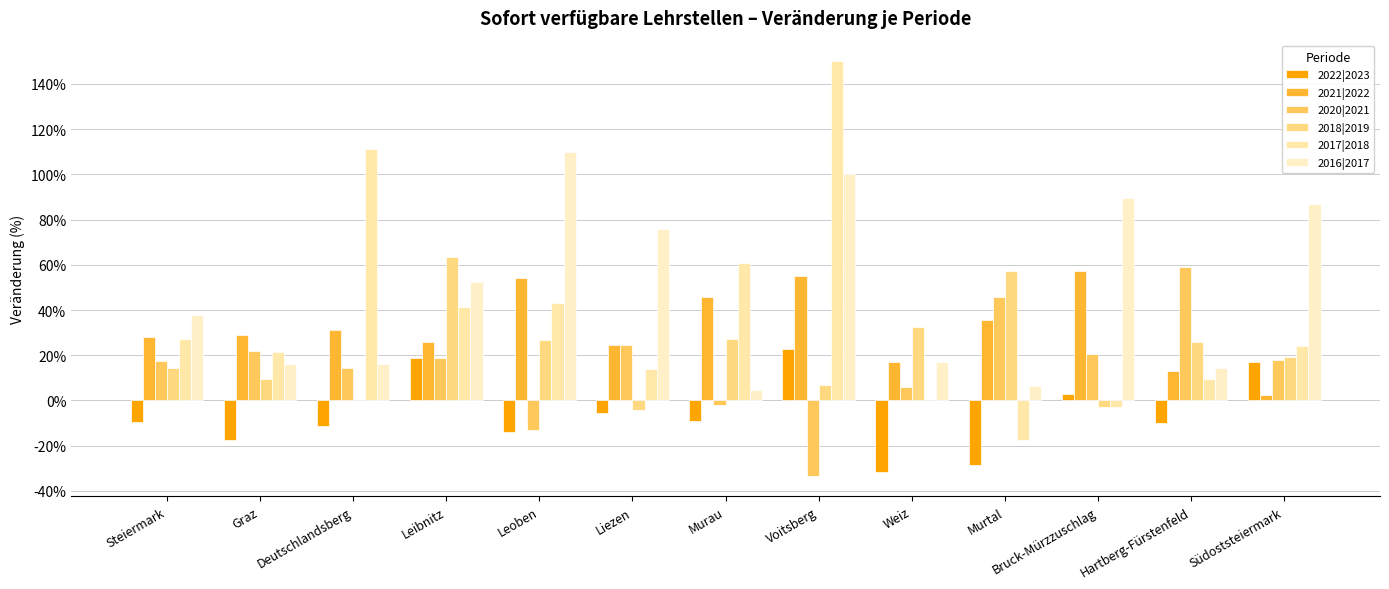

Reading right to left, what are all the values shown in this chart?

2022|2023: Südoststeiermark=16.8	Hartberg-Fürstenfeld=-10.0	Bruck-Mürzzuschlag=2.7	Murtal=-28.6	Weiz=-31.7	Voitsberg=22.6	Murau=-9.0	Liezen=-5.6	Leoben=-14.1	Leibnitz=19.0	Deutschlandsberg=-11.4	Graz=-17.6	Steiermark=-9.5
2021|2022: Südoststeiermark=2.2	Hartberg-Fürstenfeld=12.9	Bruck-Mürzzuschlag=57.4	Murtal=35.8	Weiz=17.1	Voitsberg=55.0	Murau=45.7	Liezen=24.7	Leoben=54.3	Leibnitz=26.0	Deutschlandsberg=31.0	Graz=28.8	Steiermark=28.2
2020|2021: Südoststeiermark=17.7	Hartberg-Fürstenfeld=59.0	Bruck-Mürzzuschlag=20.5	Murtal=45.7	Weiz=6.1	Voitsberg=-33.3	Murau=-2.1	Liezen=24.4	Leoben=-13.2	Leibnitz=19.0	Deutschlandsberg=14.5	Graz=21.8	Steiermark=17.4
2018|2019: Südoststeiermark=19.3	Hartberg-Fürstenfeld=25.7	Bruck-Mürzzuschlag=-2.9	Murtal=57.1	Weiz=32.4	Voitsberg=6.7	Murau=27.0	Liezen=-4.0	Leoben=26.7	Leibnitz=63.4	Deutschlandsberg=0.0	Graz=9.5	Steiermark=14.2
2017|2018: Südoststeiermark=23.9	Hartberg-Fürstenfeld=9.4	Bruck-Mürzzuschlag=-2.8	Murtal=-17.6	Weiz=0.0	Voitsberg=150.0	Murau=60.9	Liezen=13.8	Leoben=42.9	Leibnitz=41.4	Deutschlandsberg=111.1	Graz=21.5	Steiermark=27.0
2016|2017: Südoststeiermark=86.8	Hartberg-Fürstenfeld=14.3	Bruck-Mürzzuschlag=89.5	Murtal=6.3	Weiz=17.2	Voitsberg=100.0	Murau=4.5	Liezen=75.8	Leoben=110.0	Leibnitz=52.6	Deutschlandsberg=16.1	Graz=16.0	Steiermark=37.6